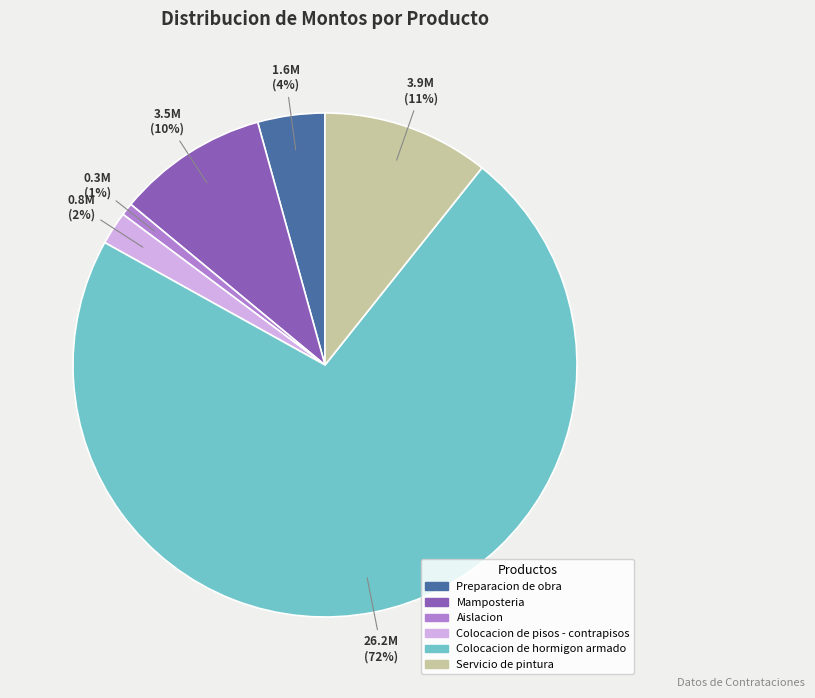

Do Colocacion de hormigon armado and Aislacion together represent more than half of the pie?

Yes